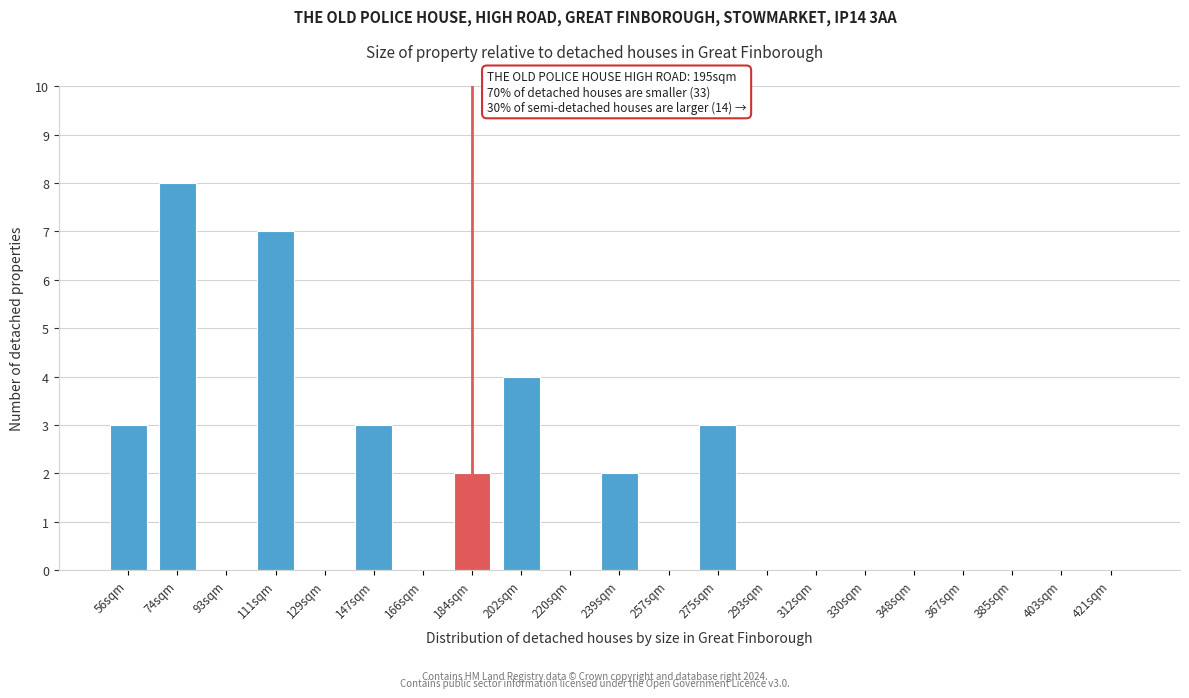

Reading right to left, transcribe all the data shown in this chart.

421sqm=0	403sqm=0	385sqm=0	367sqm=0	348sqm=0	330sqm=0	312sqm=0	293sqm=0	275sqm=3	257sqm=0	239sqm=2	220sqm=0	202sqm=4	184sqm=2	166sqm=0	147sqm=3	129sqm=0	111sqm=7	93sqm=0	74sqm=8	56sqm=3